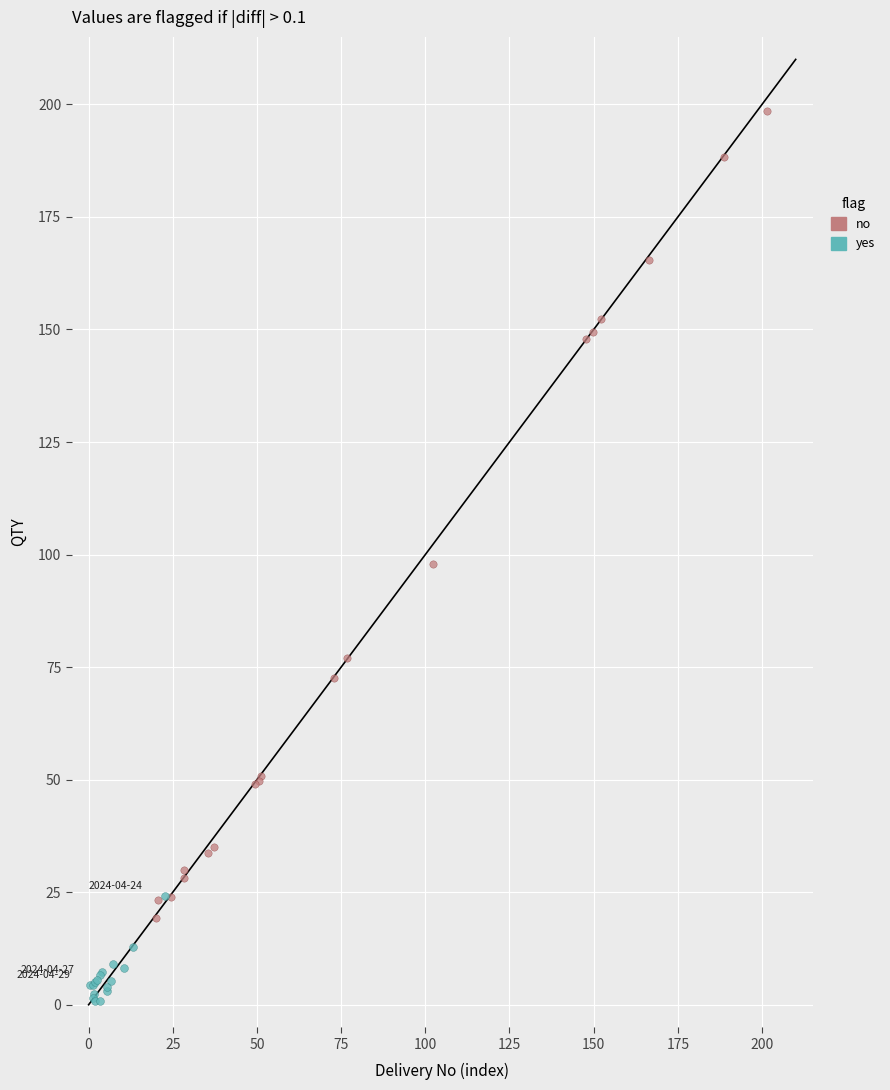

Which series reaches the minimum Y coordinate?

yes